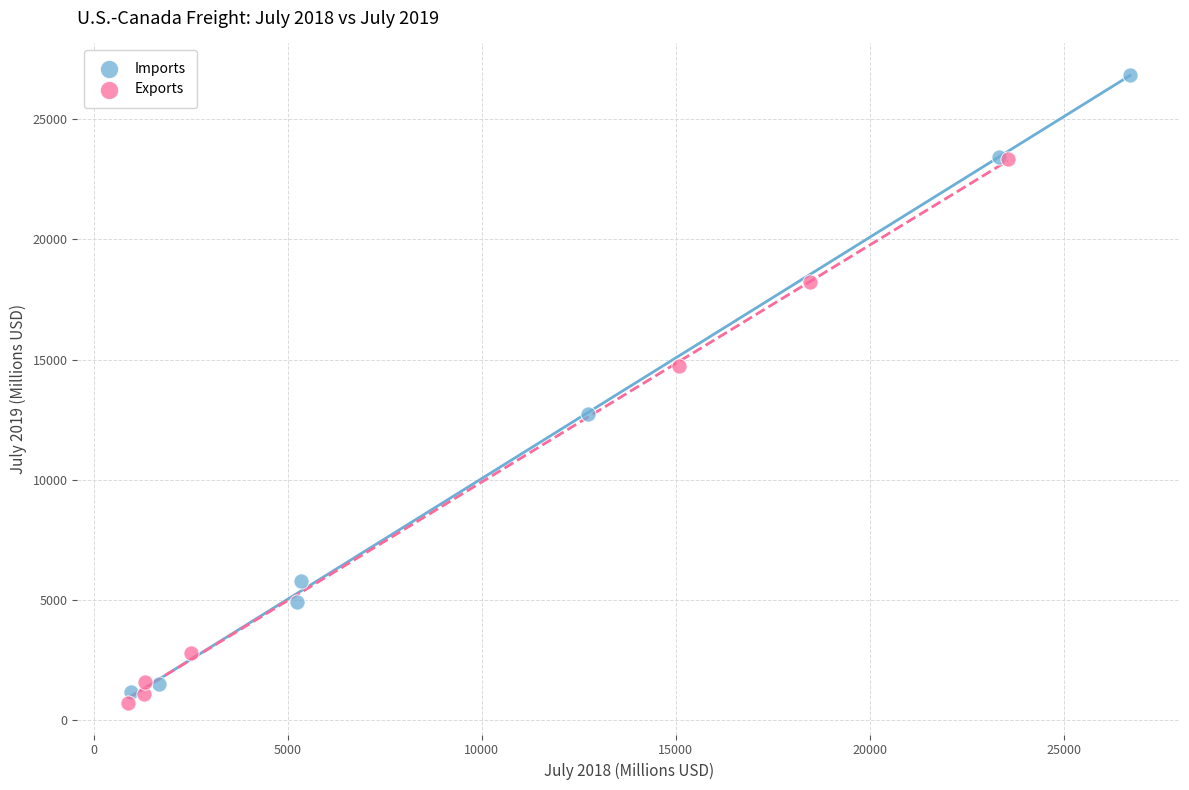

What are all the series names shown in the legend?

Imports, Exports